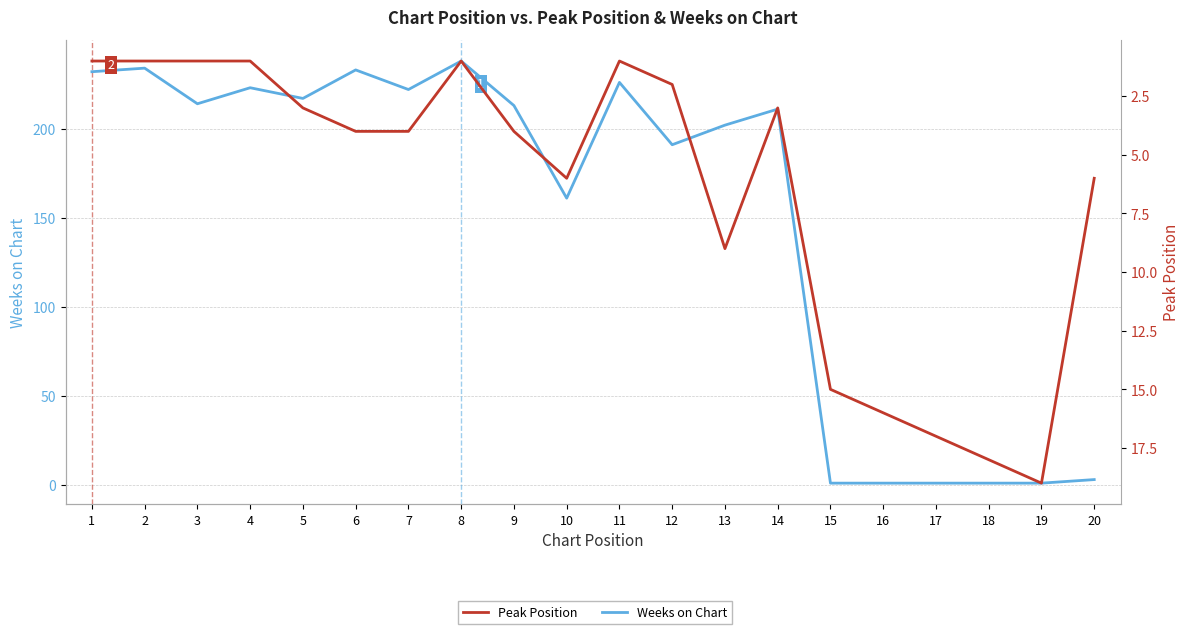

List the labels in order of Weeks on Chart value, smallest first.

15, 16, 17, 18, 19, 20, 10, 12, 13, 14, 9, 3, 5, 7, 4, 11, 1, 6, 2, 8